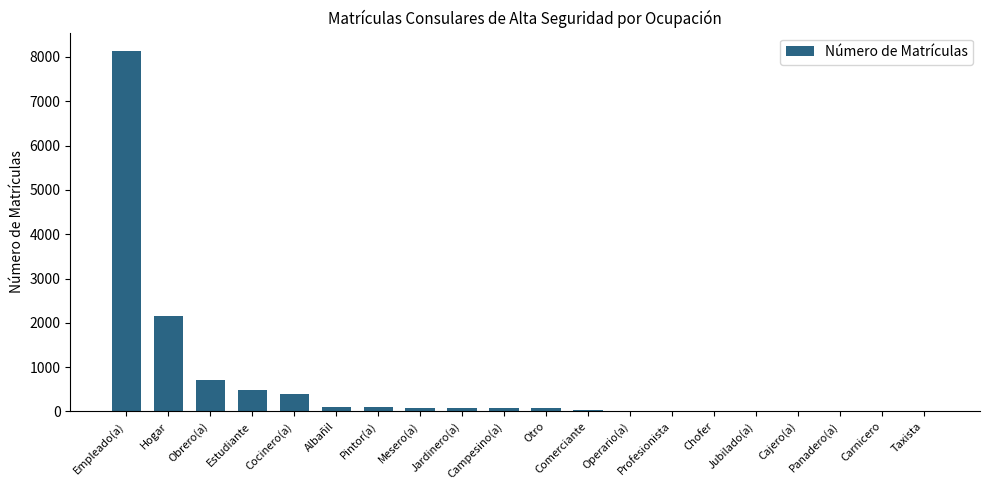

What is the sum of all values?

12486